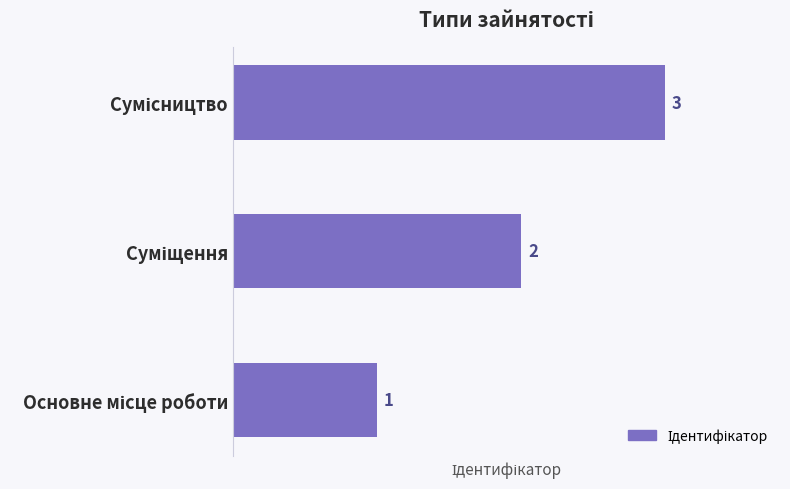

What is the sum of all values?

6